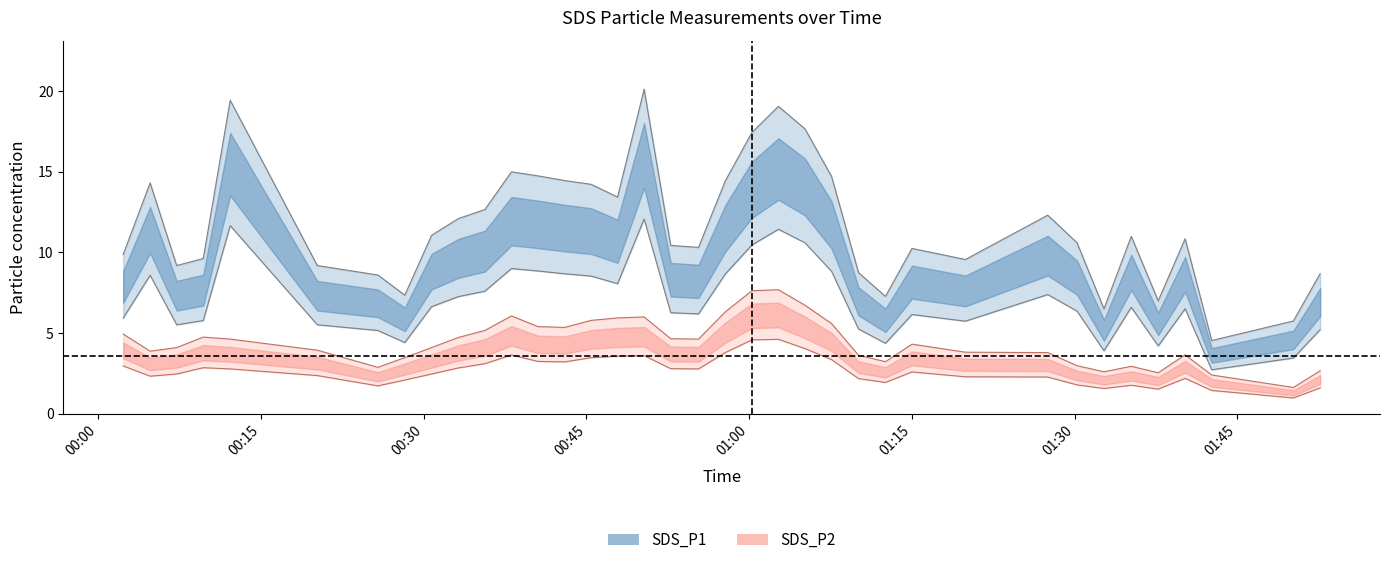

Which series has the largest range (max minus min)?

SDS_P1